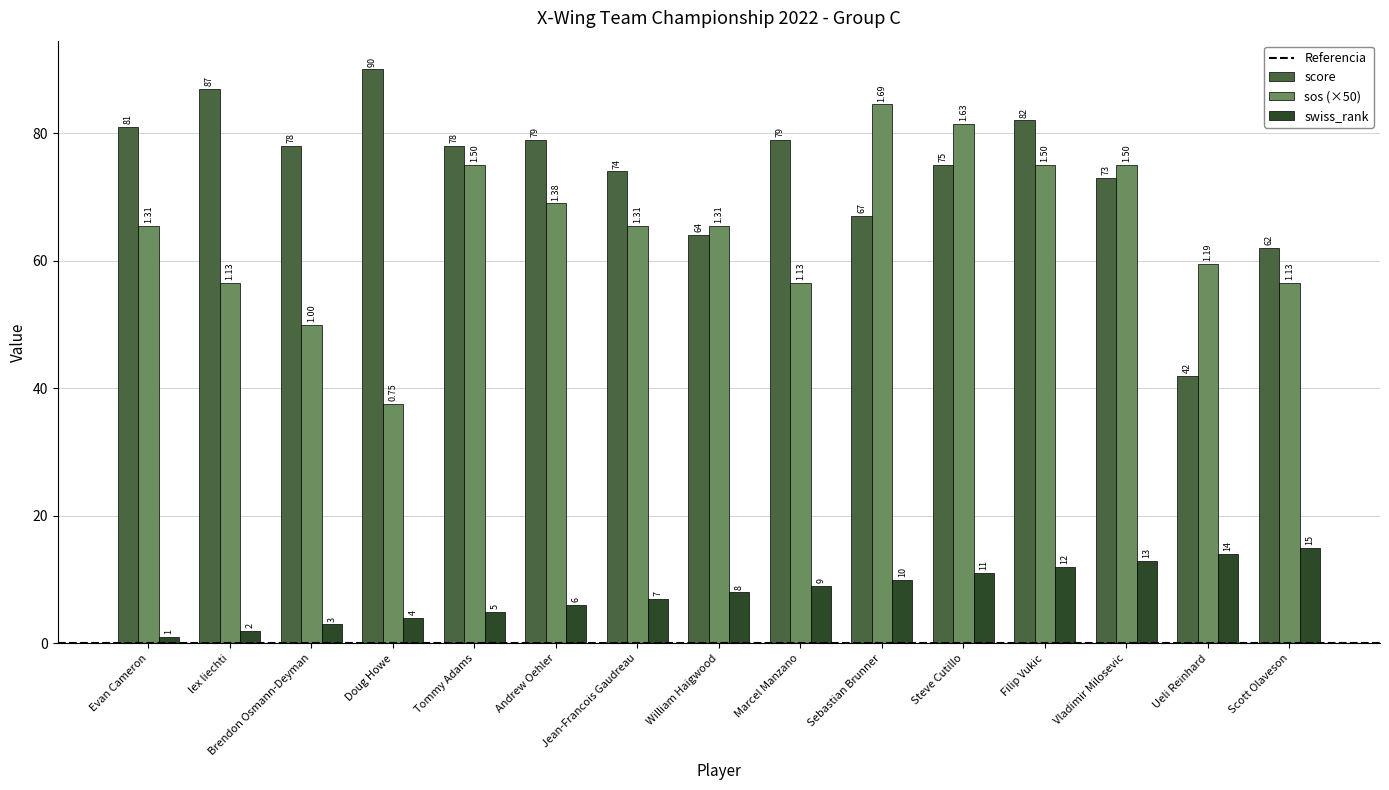

What position from the left is Sebastian Brunner?

10